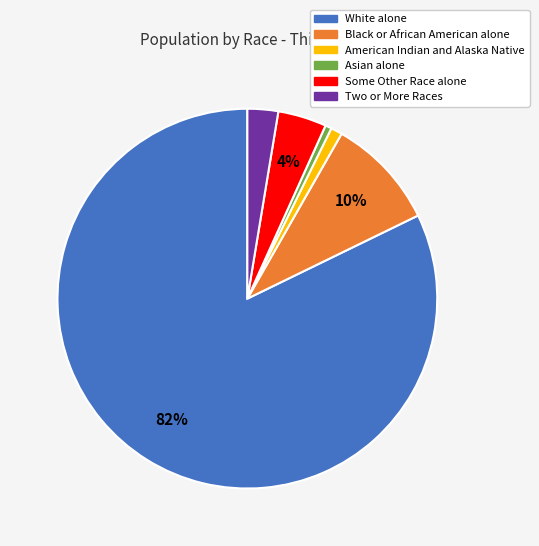

The Asian alone slice represents 1% of the pie. True or false?

True